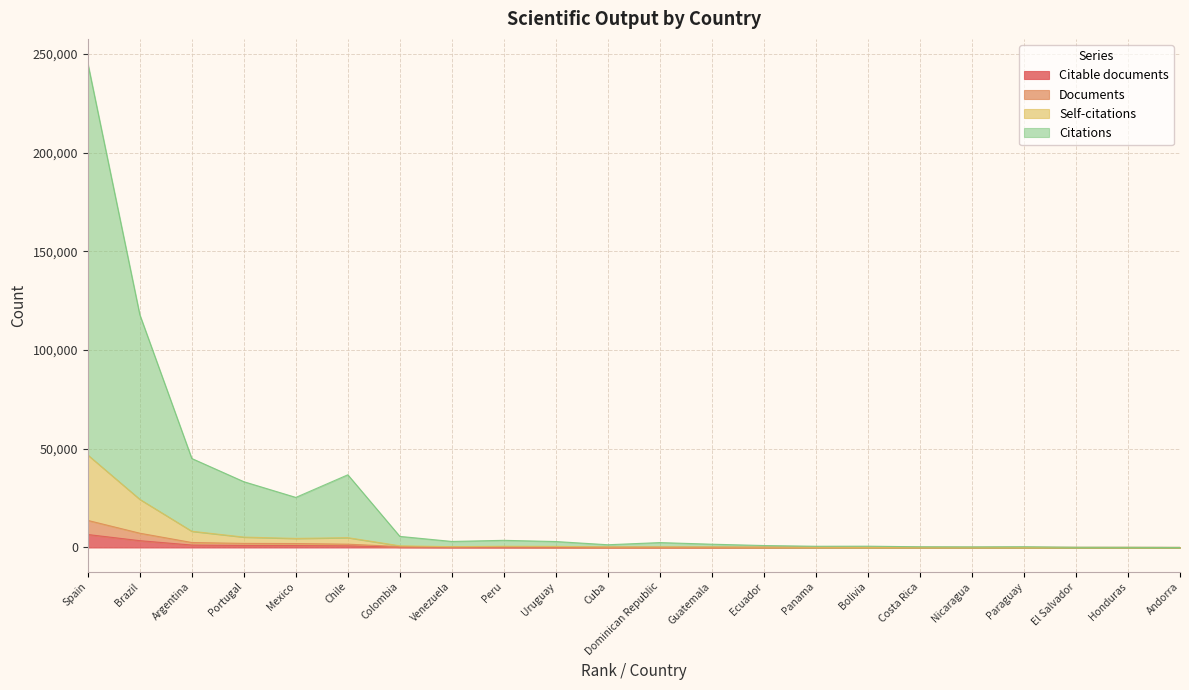

What is the maximum value shown in the chart?

245285